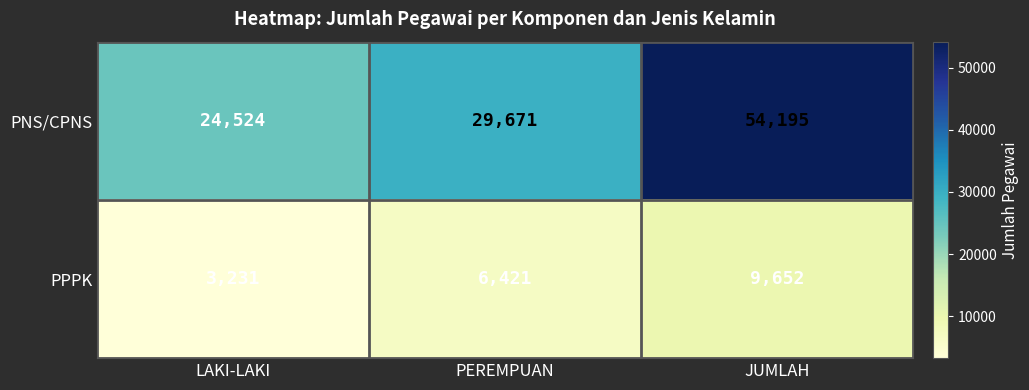

What is the total value across all series at PEREMPUAN?

36092